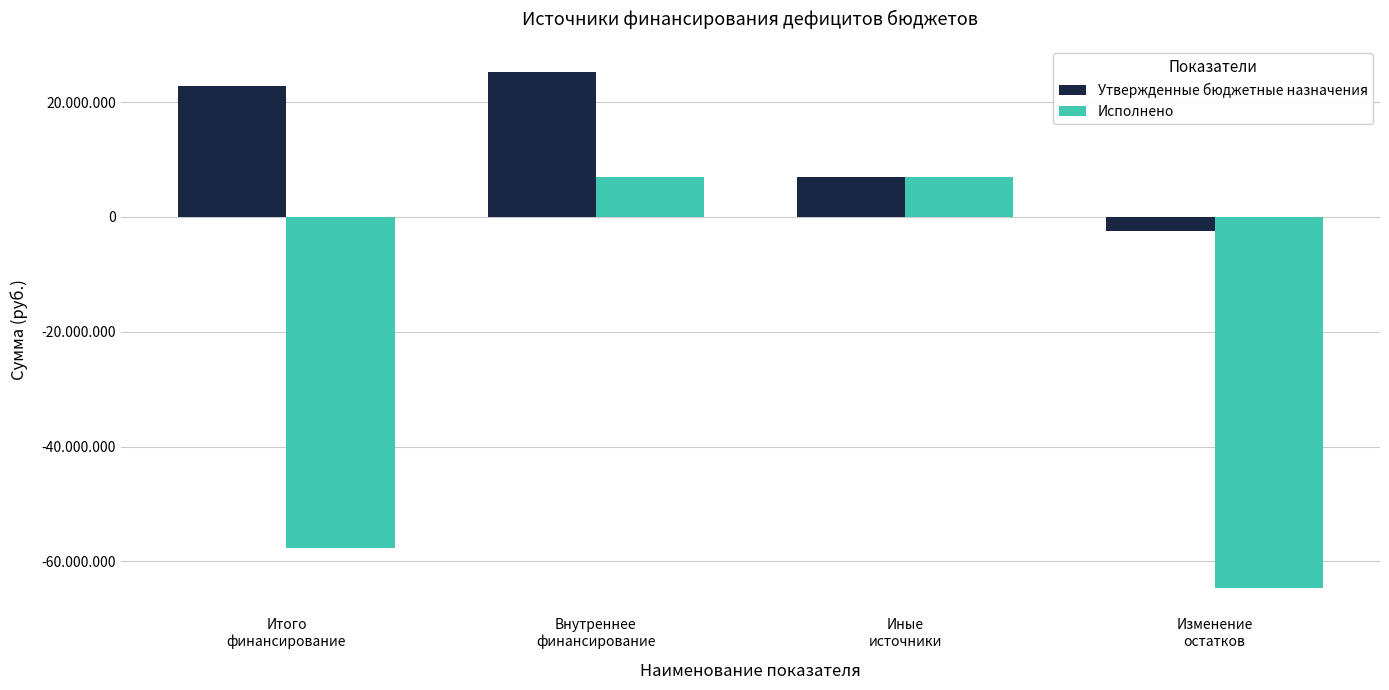

At which label is Исполнено closest to -28818171?

Итого
финансирование